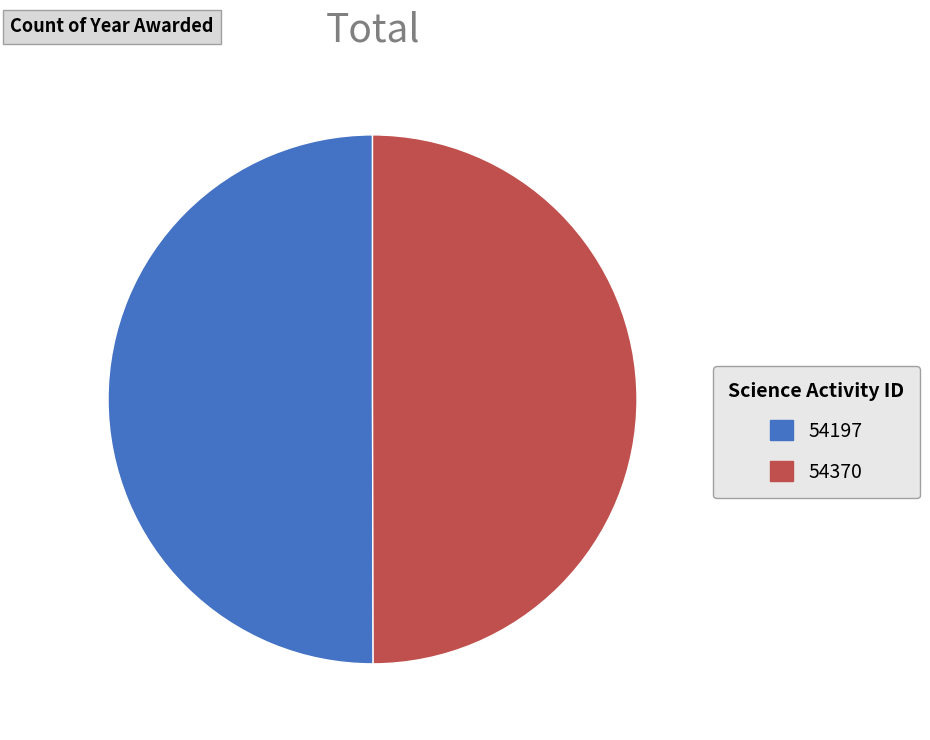

Approximately how many times larger is the value at 54197 compared to 54370?

1.0